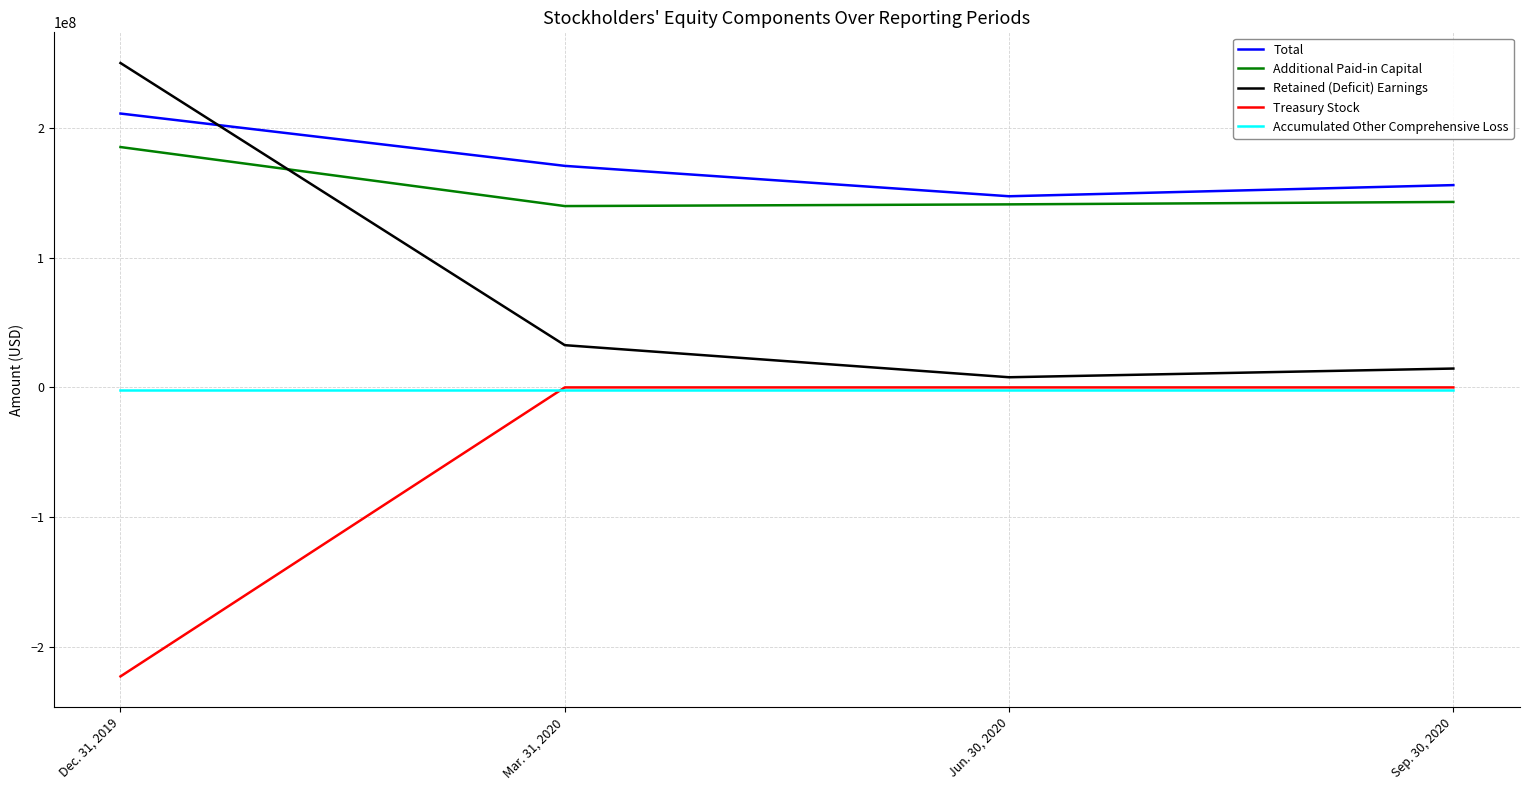

Rank the categories by Additional Paid-in Capital value from highest to lowest.

Dec. 31, 2019, Sep. 30, 2020, Jun. 30, 2020, Mar. 31, 2020